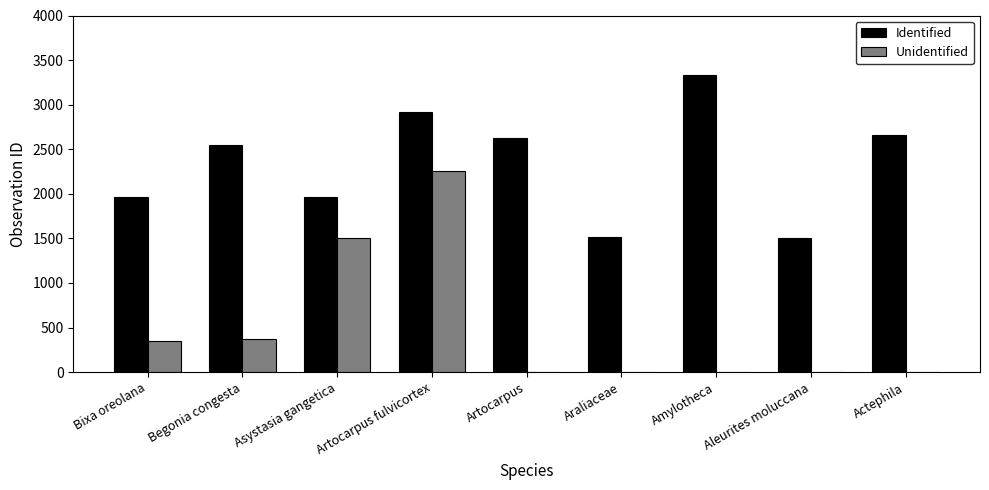

At which category is the sum across all series the highest?

Artocarpus fulvicortex